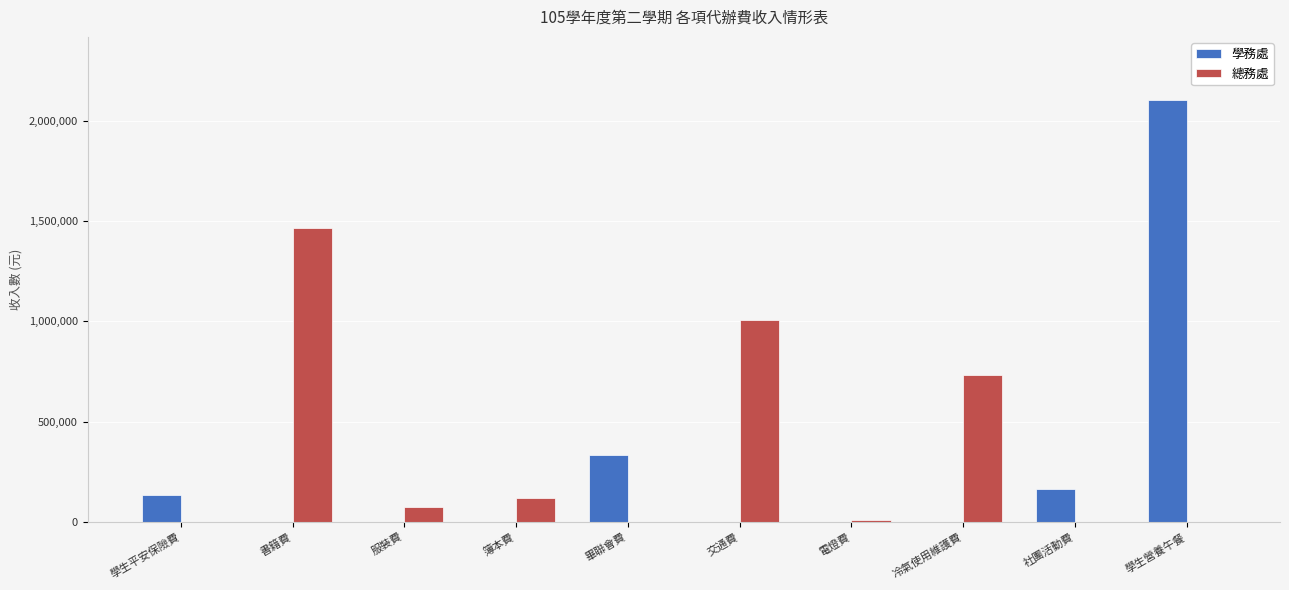

Reading right to left, list all the values displayed in this chart.

學務處: 學生營養午餐=2101980	社團活動費=164550	冷氣使用維護費=0	電燈費=0	交通費=0	畢聯會費=336913	簿本費=0	服裝費=0	書籍費=0	學生平安保險費=135255
總務處: 學生營養午餐=0	社團活動費=0	冷氣使用維護費=733505	電燈費=13300	交通費=1005698	畢聯會費=0	簿本費=118321	服裝費=75210	書籍費=1467431	學生平安保險費=0